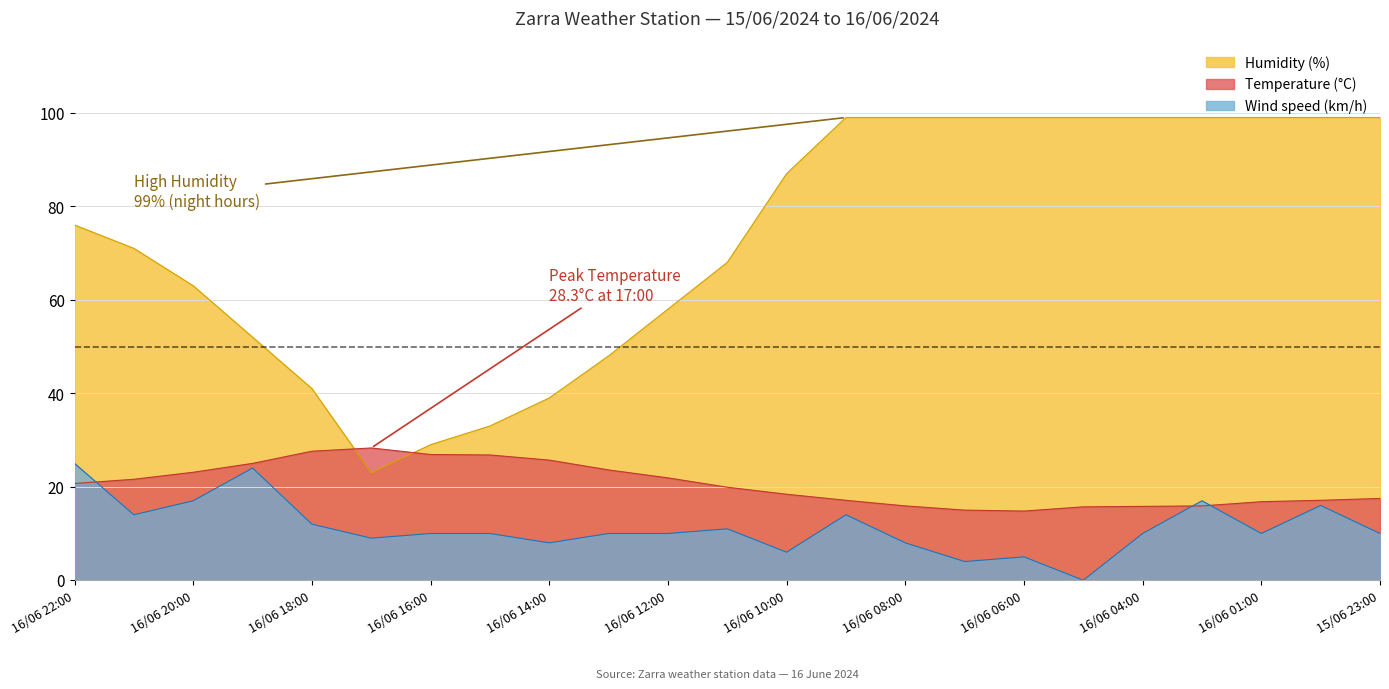

Is the value of Humidity (%) at 16/06 01:00 greater than the value of Temperature (°C) at 16/06 17:00?

Yes